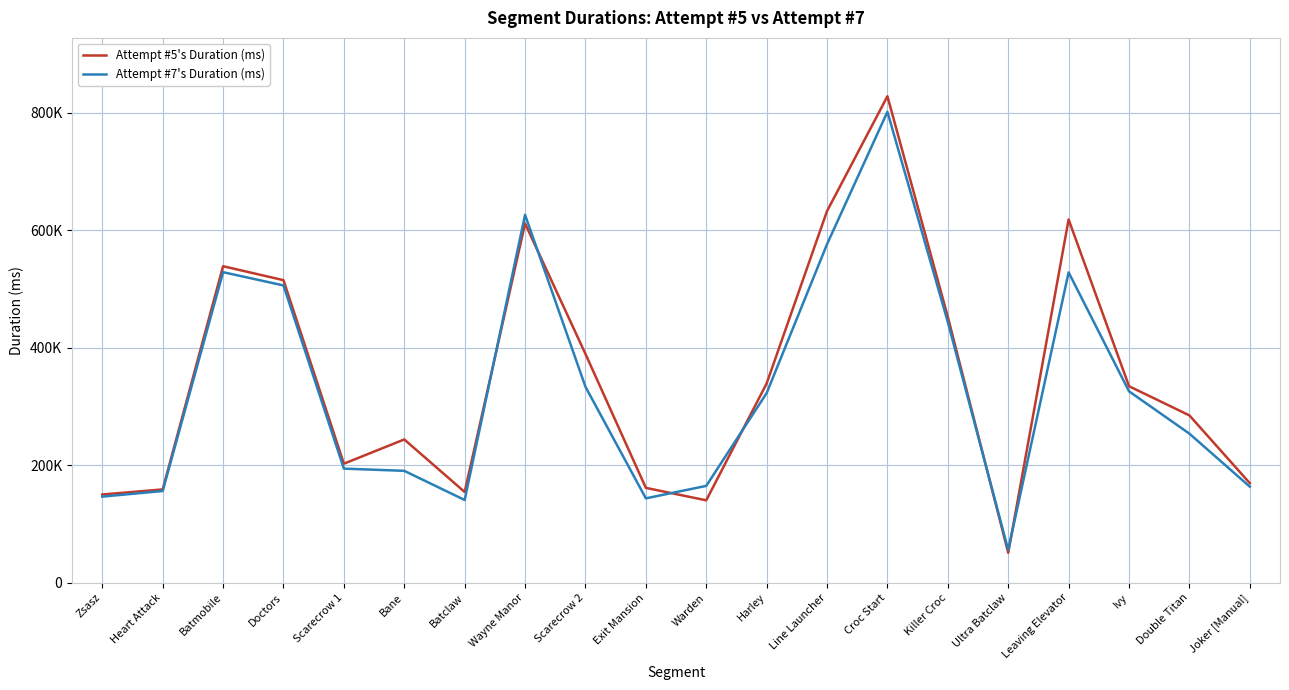

How many intersections are there between Attempt #7's Duration (ms) and Attempt #5's Duration (ms)?

6